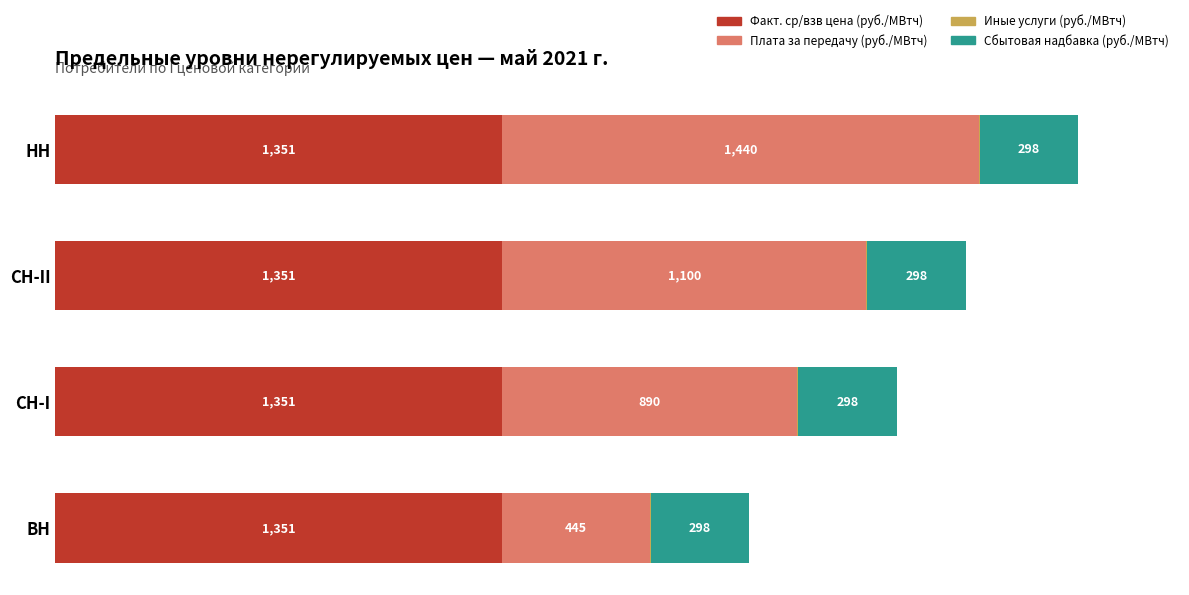

At which category is the sum across all series the highest?

НН